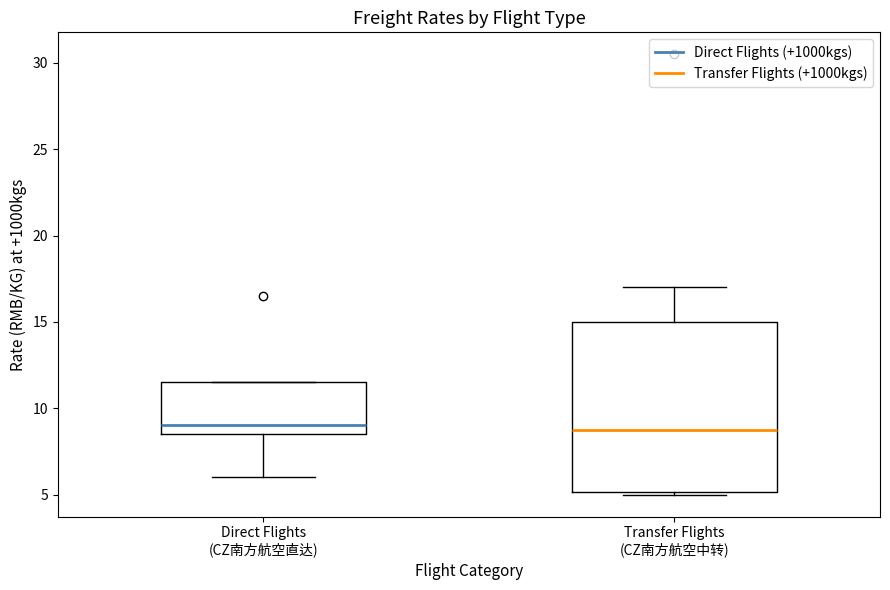

Reading left to right, transcribe this box plot: for each box, give where its median line is, the range the box spans, and where its two whiskers end, as read against the y-axis. The values are not printed on the chart, so give them approximately, as read against the axis.

Direct Flights (CZ南方航空直达): median 9.0, box 8.5 to 11.5, whiskers 6.0 to 11.5
Transfer Flights (CZ南方航空中转): median 9.0, box 5.0 to 15.0, whiskers 5.0 to 17.0